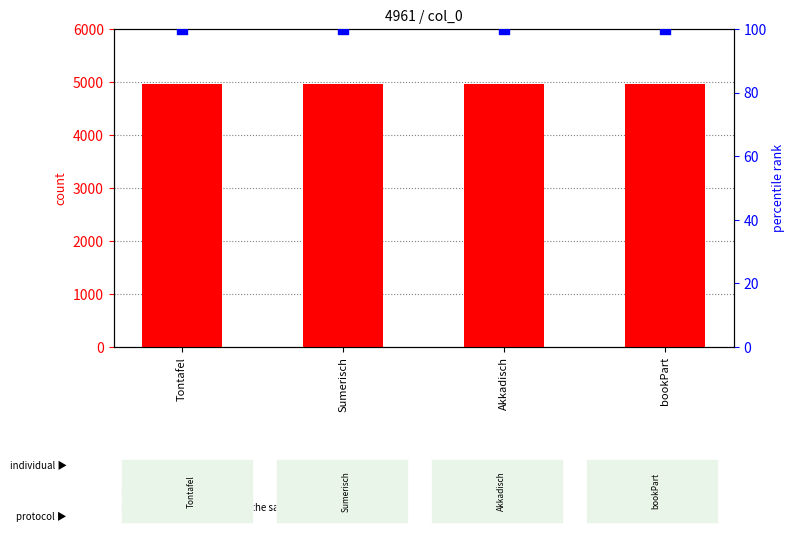

At which category is the sum across all series the highest?

Tontafel